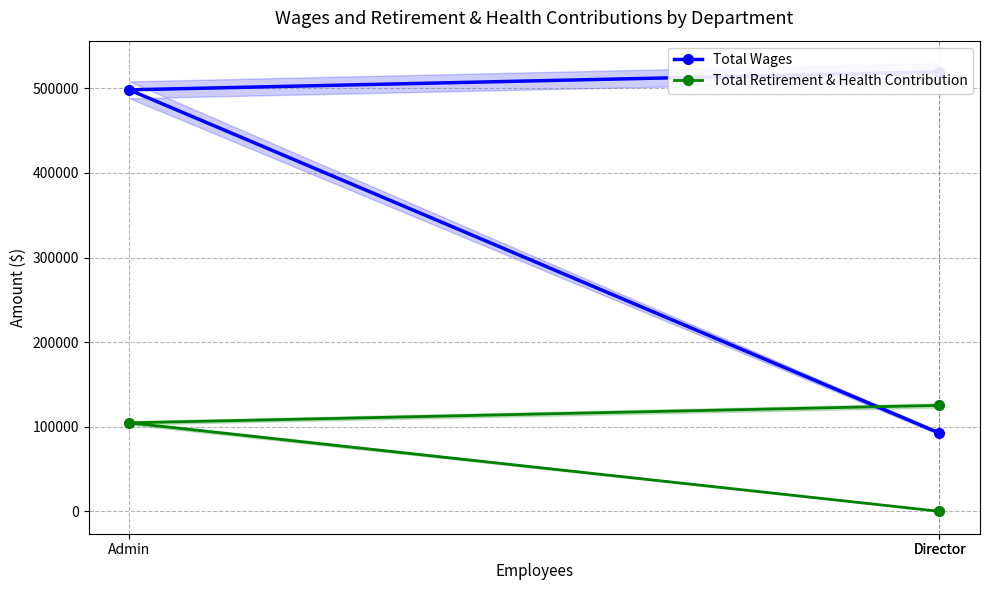

Which label corresponds to the largest value in the chart?

Director